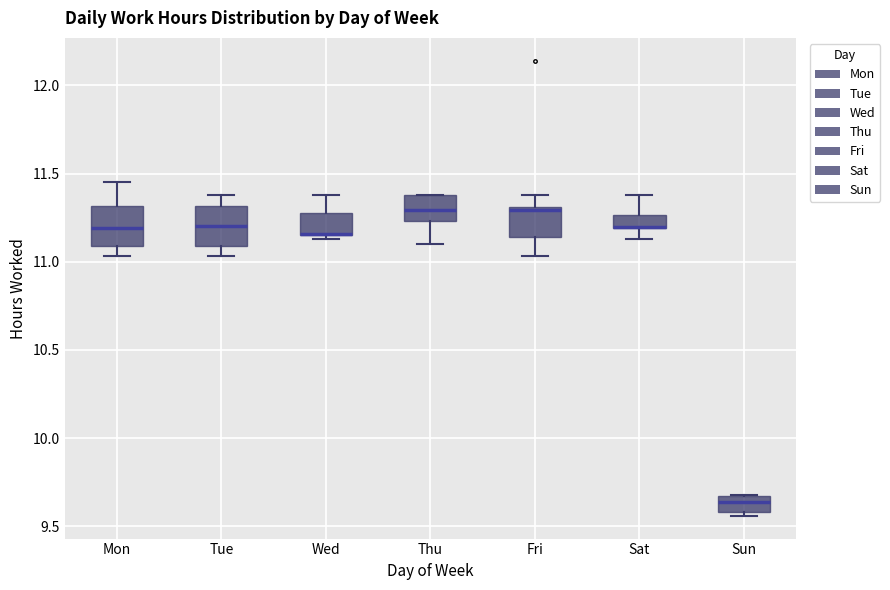

Reading left to right, read every box against the y-axis: the position of its median line, the range the box covers, and the ends of its whiskers. The values are not printed on the chart, so give them approximately, as read against the axis.

Mon: median 11.20, box 11.10 to 11.30, whiskers 11.05 to 11.45
Tue: median 11.20, box 11.10 to 11.30, whiskers 11.05 to 11.40
Wed: median 11.15 (drawn on the box's lower edge), box 11.15 to 11.30, whiskers 11.15 (just below the box's lower edge) to 11.40
Thu: median 11.30, box 11.25 to 11.40, whiskers 11.10 to 11.40
Fri: median 11.30 (just below the box's upper edge), box 11.15 to 11.30, whiskers 11.05 to 11.40
Sat: median 11.20 (drawn on the box's lower edge), box 11.20 to 11.25, whiskers 11.15 to 11.40
Sun: median 9.65 (just below the box's upper edge), box 9.60 to 9.65, whiskers 9.55 to 9.70